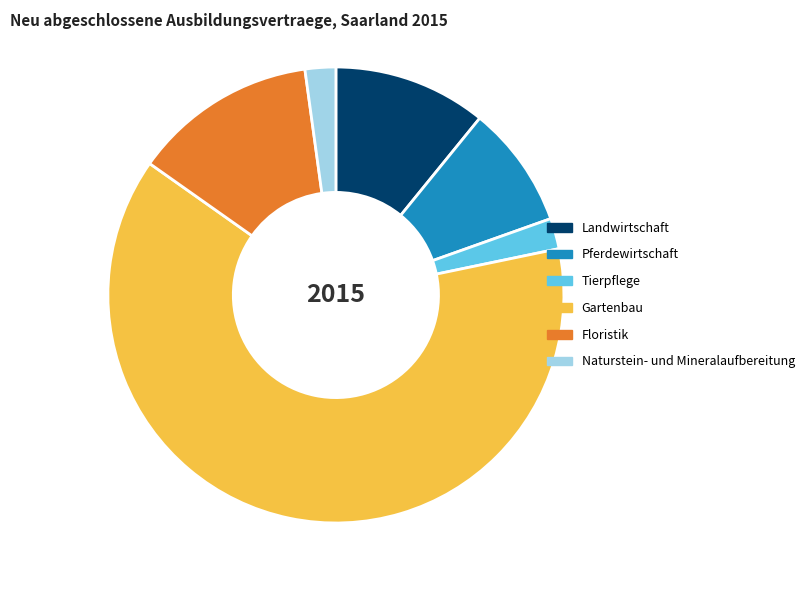

Between Pferdewirtschaft and Gartenbau, which is larger?

Gartenbau